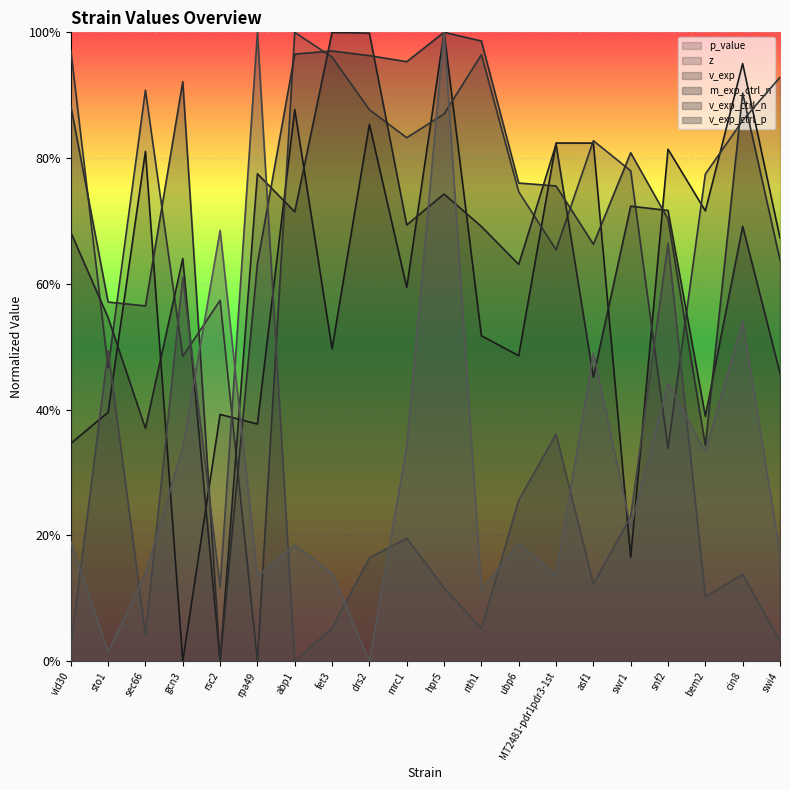

How many intersections are there between z and m_exp_ctrl_n?

12